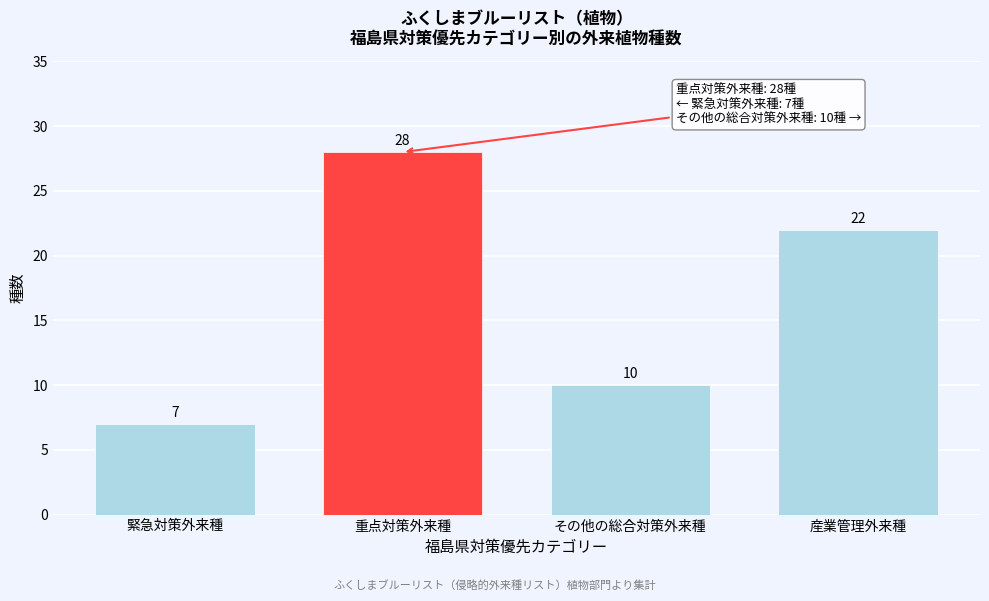

Reading left to right, extract all data points from this chart.

7	28	10	22